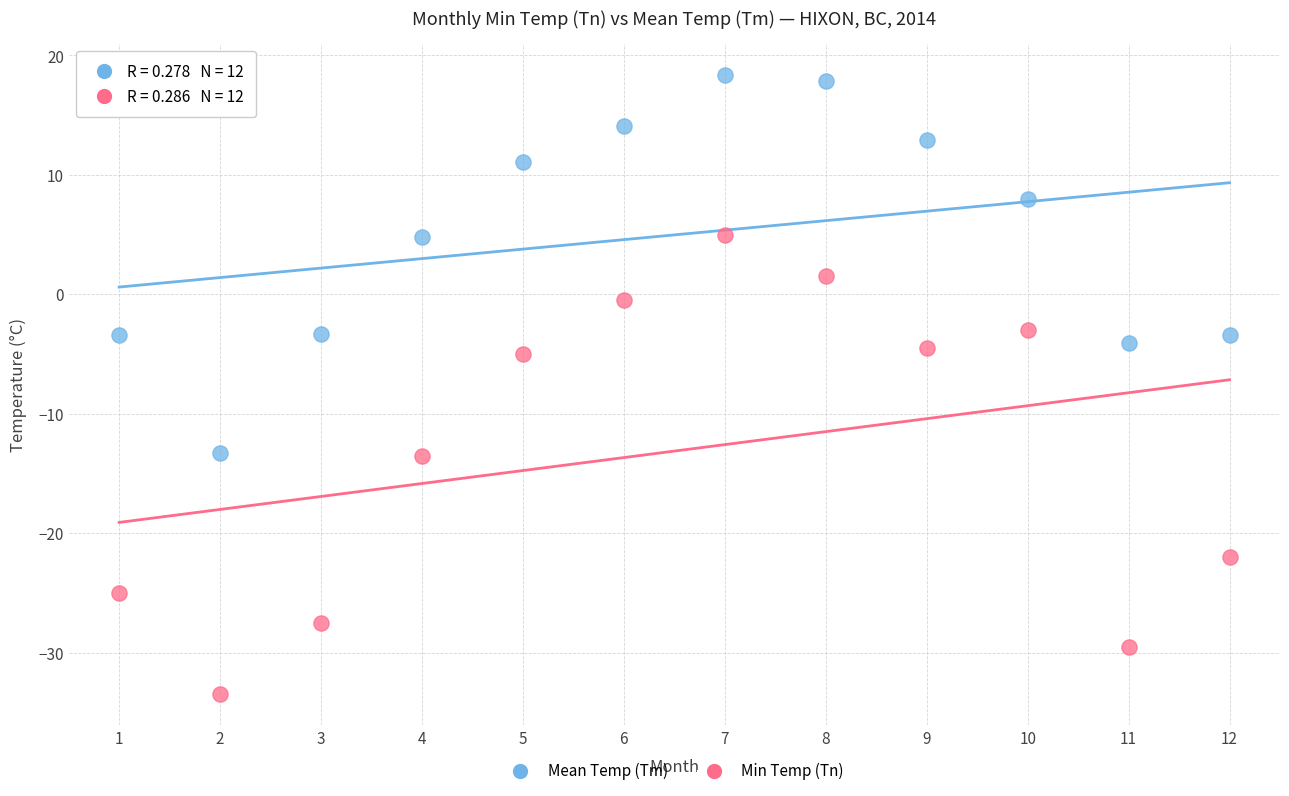

What are all the series names shown in the legend?

Mean Temp (Tm), Min Temp (Tn)